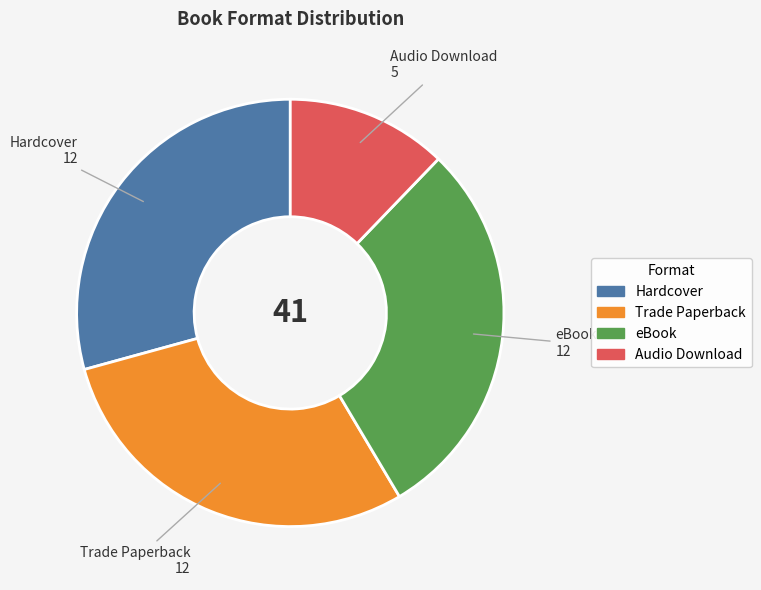

Is there a majority slice in this chart?

No